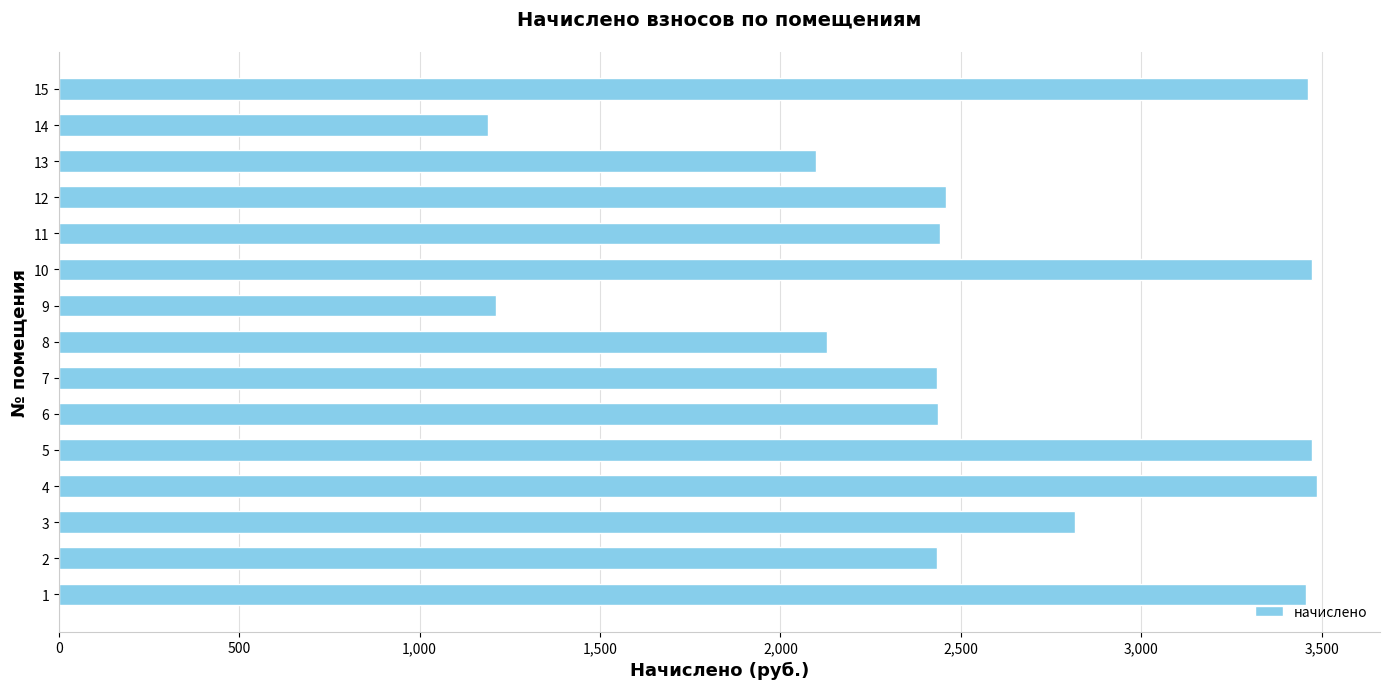

What is the greatest value displayed?

3487.3